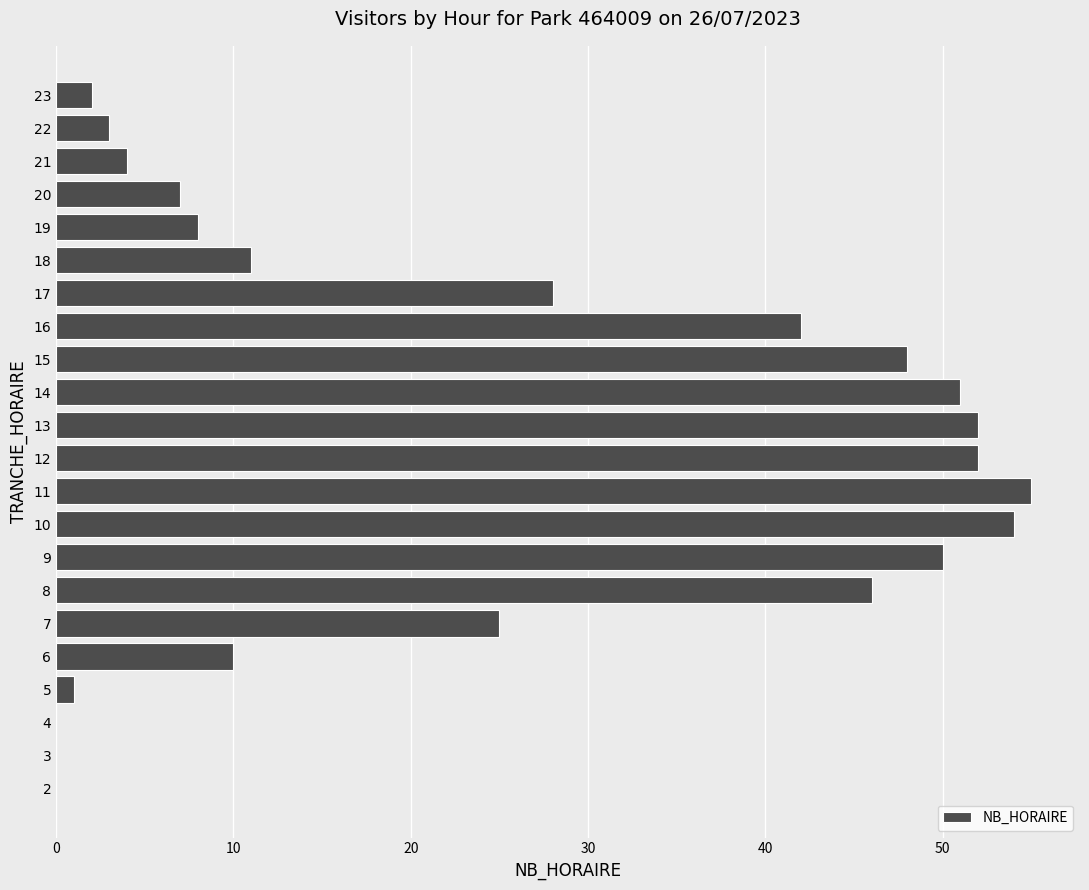

The value at 16 is 19. True or false?

False